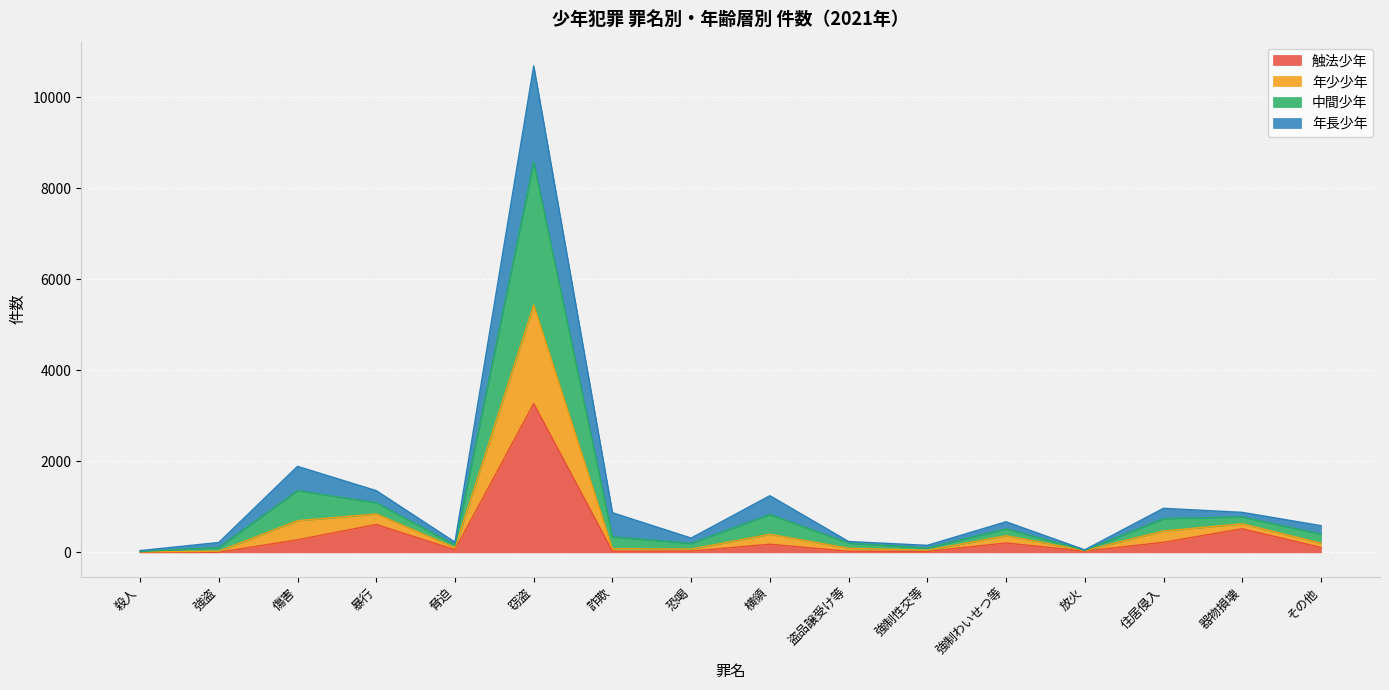

How many data points in 中間少年 are above 151?

9